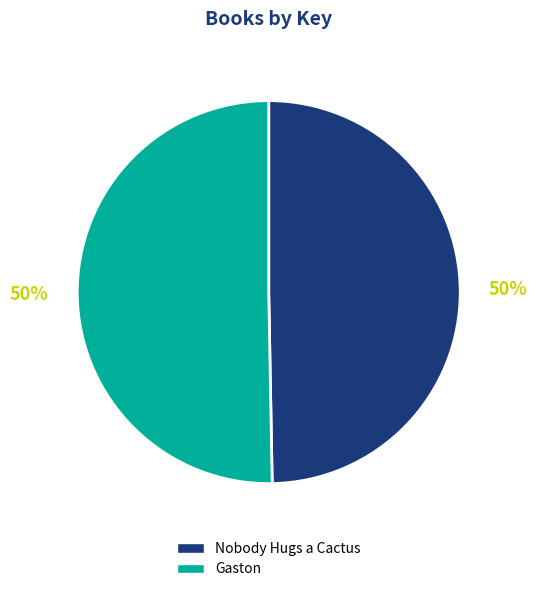

What percentage do Gaston and Nobody Hugs a Cactus together represent?

100.0%